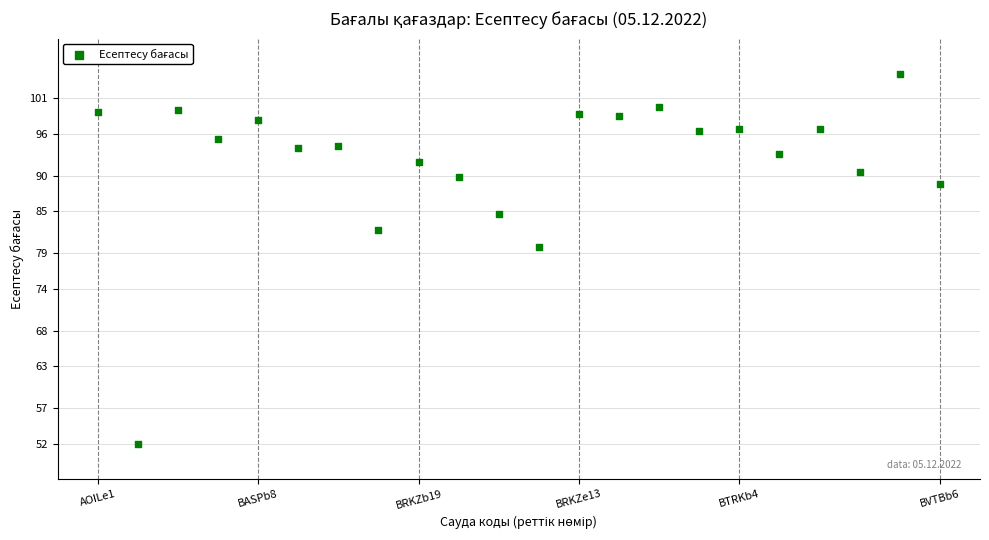

What is the range of Y values (max minus min)?

52.4